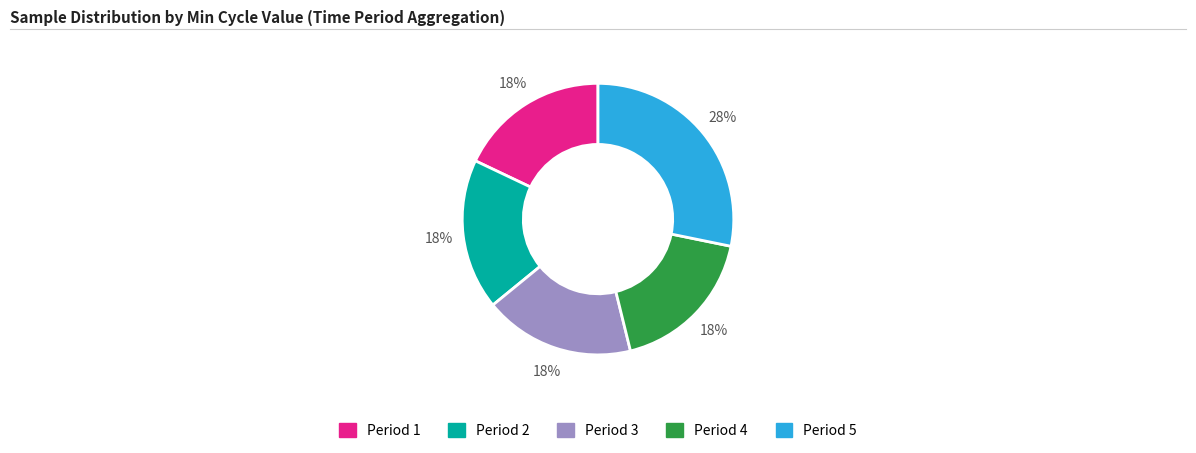

Does any single category account for the majority?

No